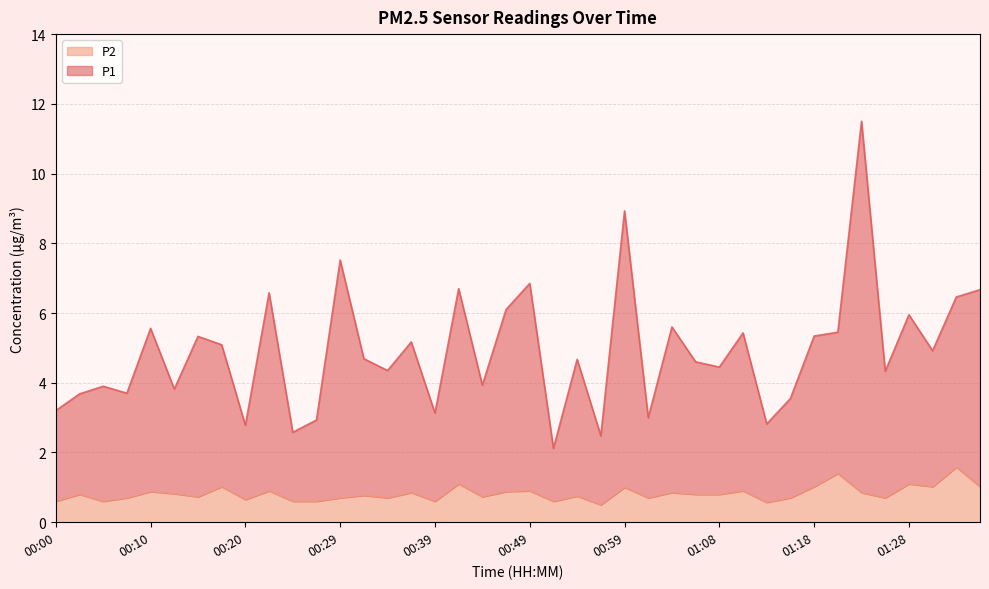

Rank the series at 00:24 from highest to lowest value.

P1, P2